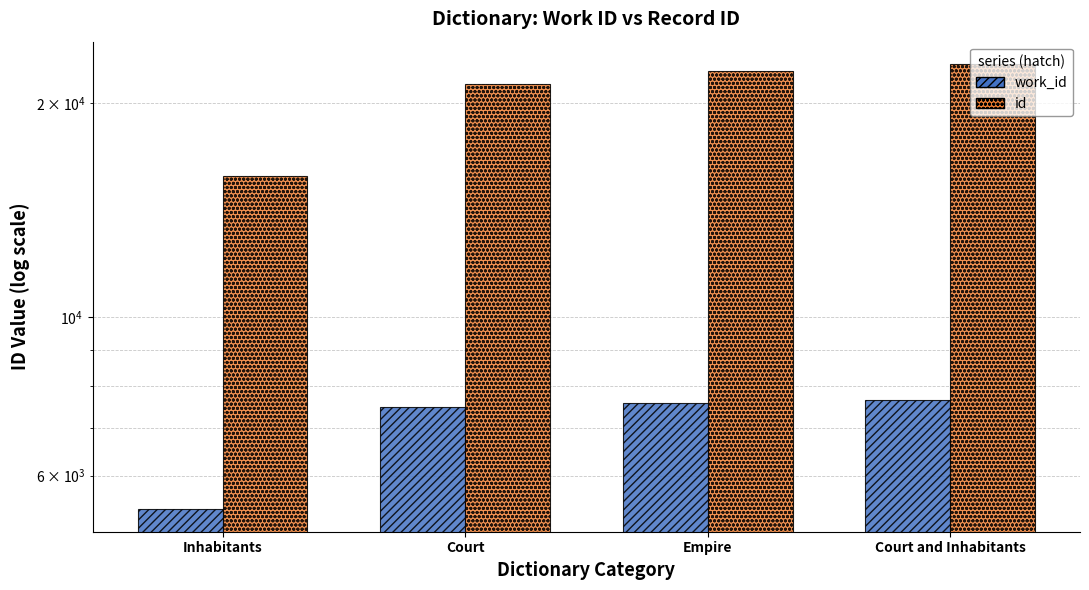

Is it true that work_id equals 5377 at Inhabitants?

True